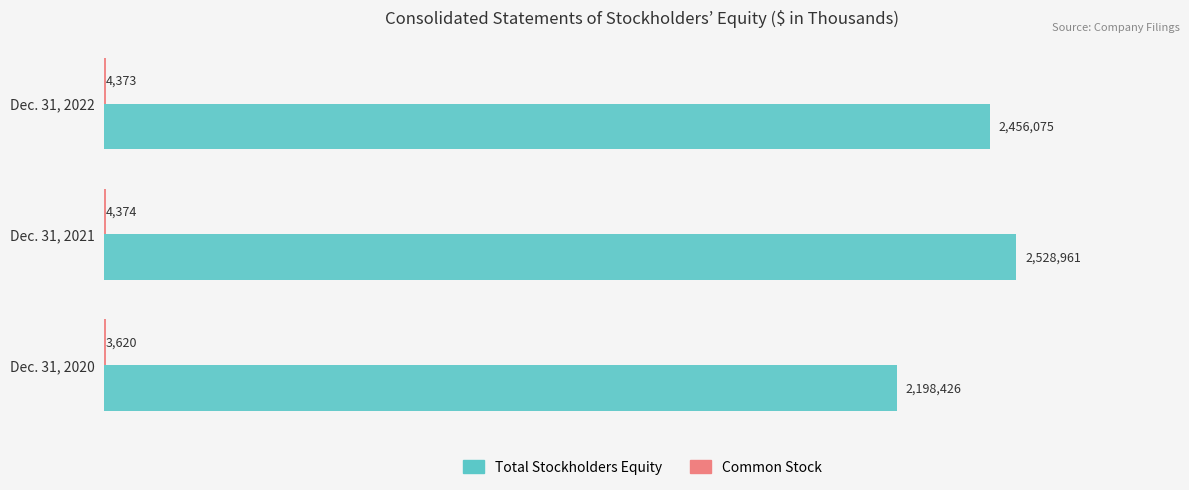

How many data points in Common Stock are less than 4373?

1